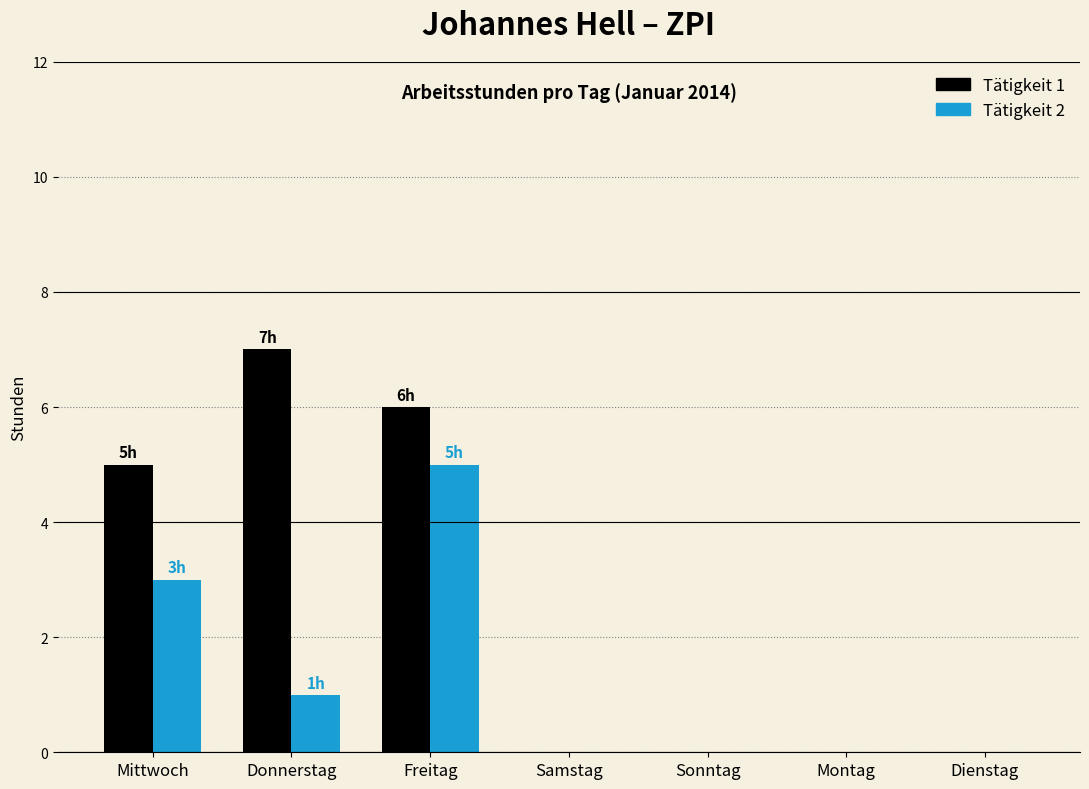

At which label is Tätigkeit 1 closest to 3?

Mittwoch